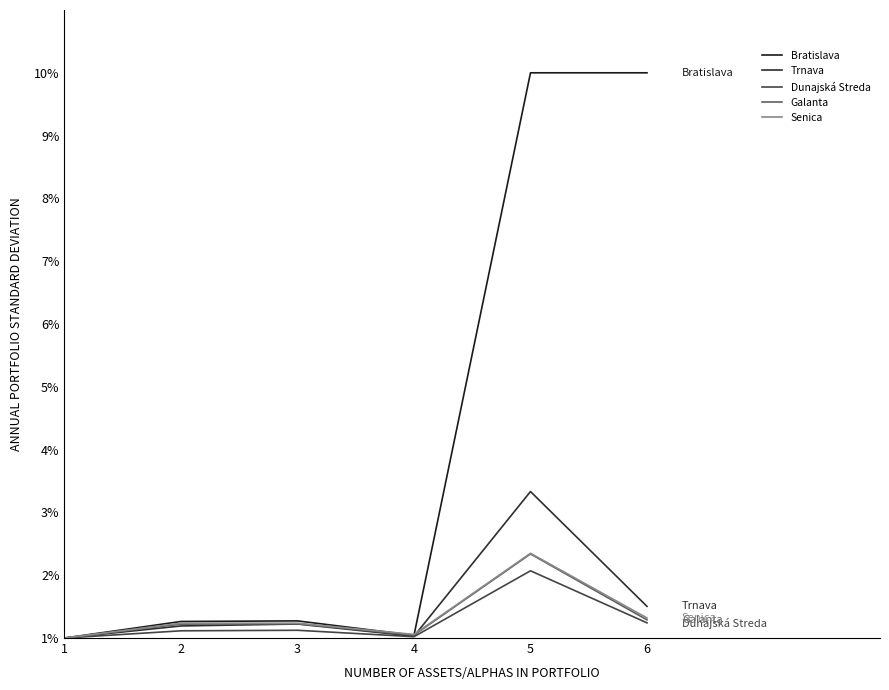

How many interior local valleys does the Galanta series have?

1